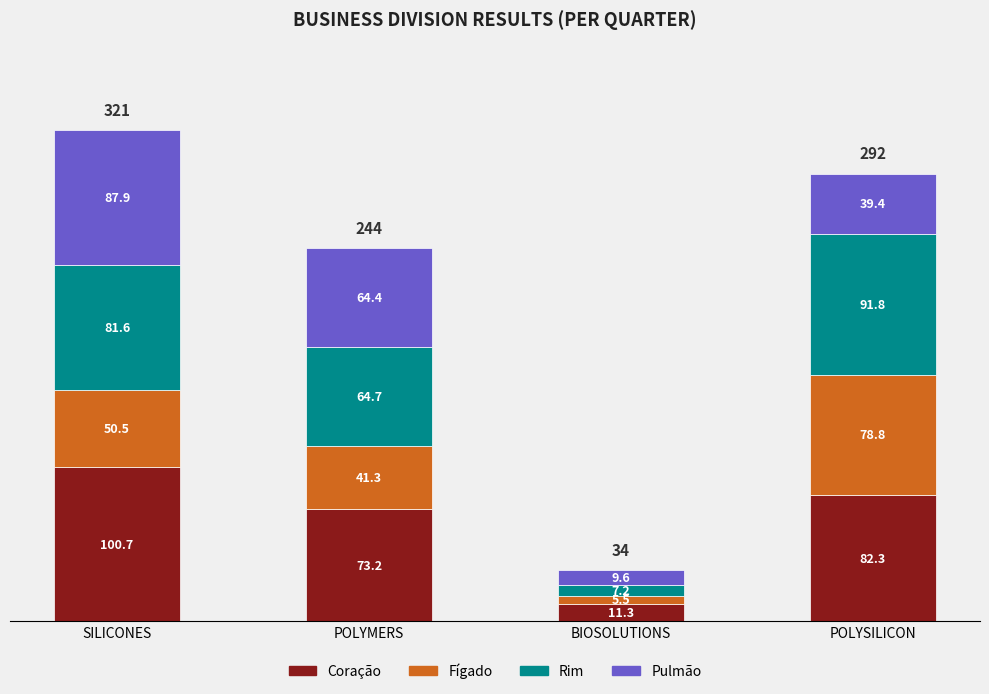

What is the total value across all series at SILICONES?

320.7